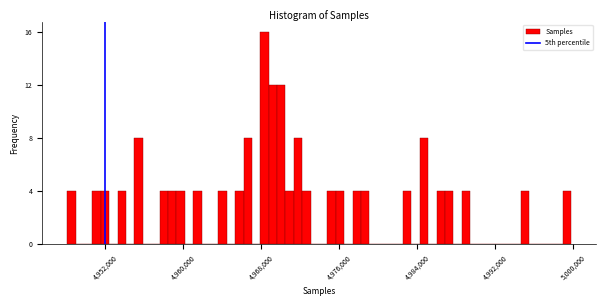

Read against the x-axis, roughly where is the centre of the tallest bar?

4968000